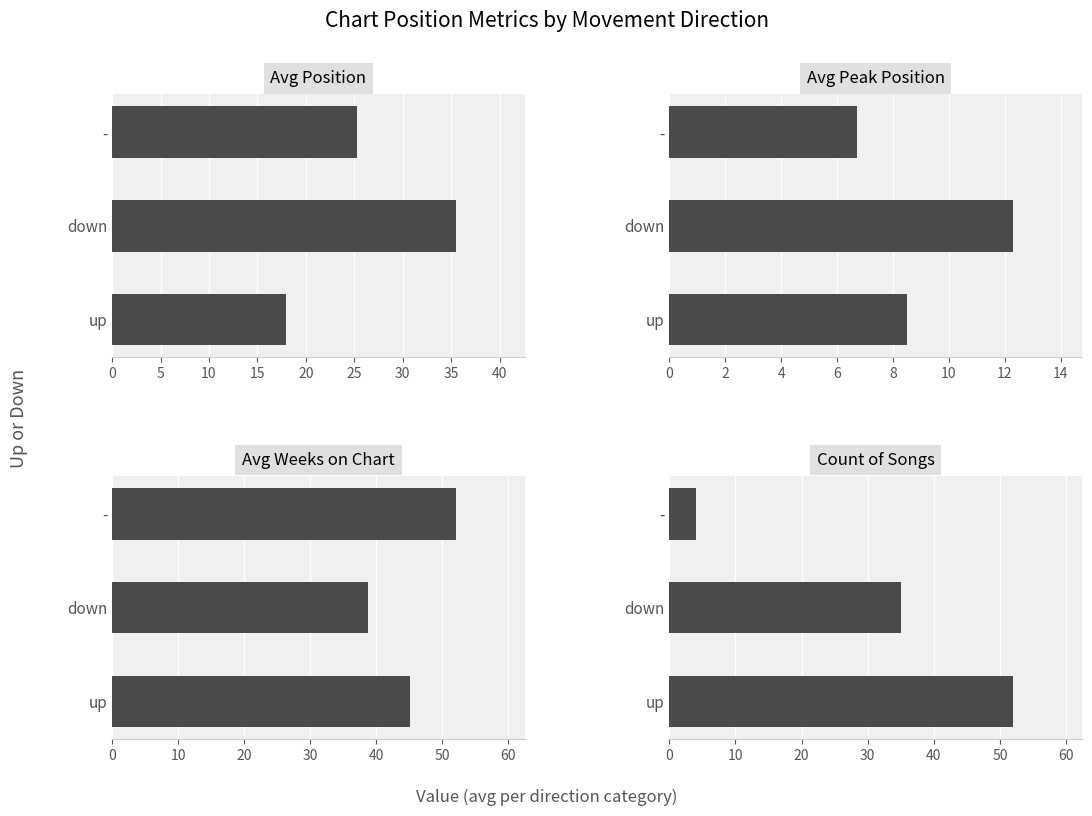

Is the value of Avg Peak Position at up greater than the value of Avg Position at -?

No